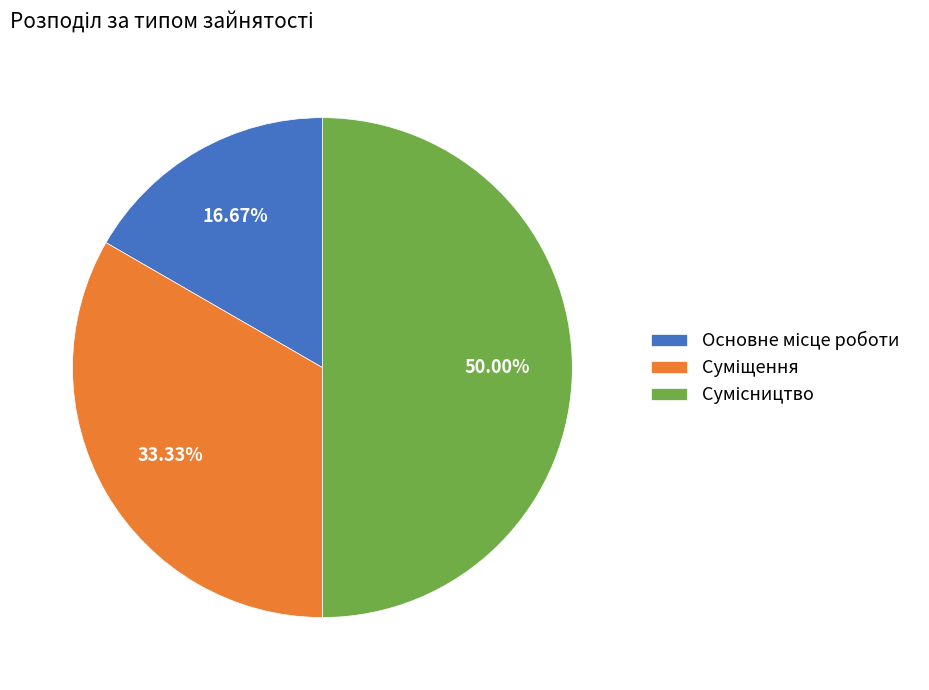

Count the number of slices in the pie.

3